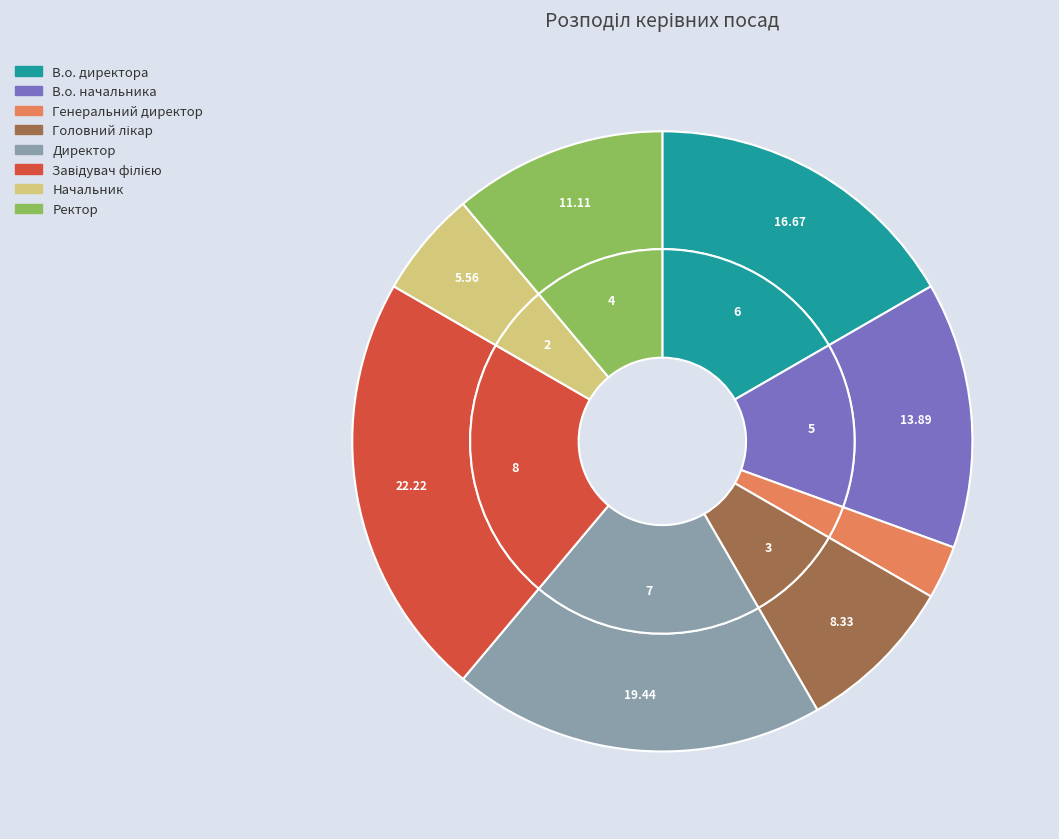

What percentage is the Директор slice, to the nearest percent?

19%